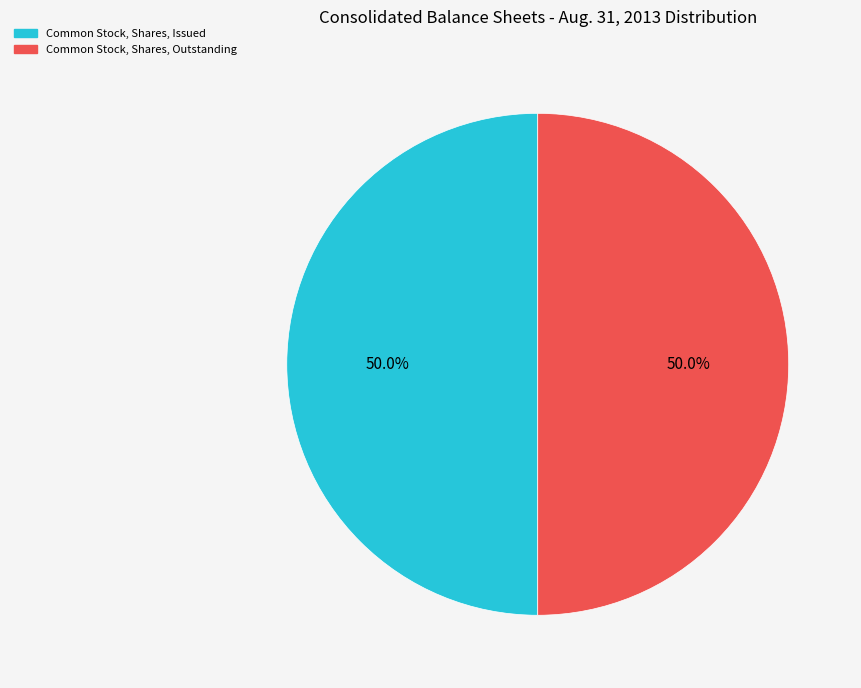

Does any single category account for the majority?

No